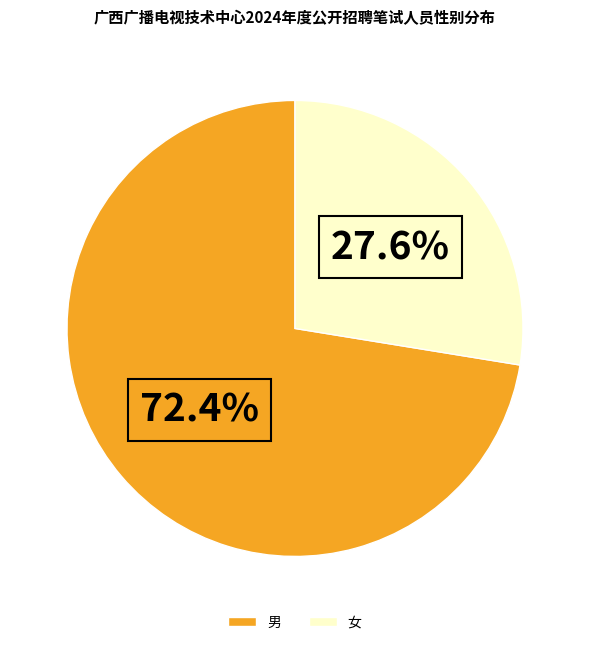

Which slice represents more than half of the pie?

男